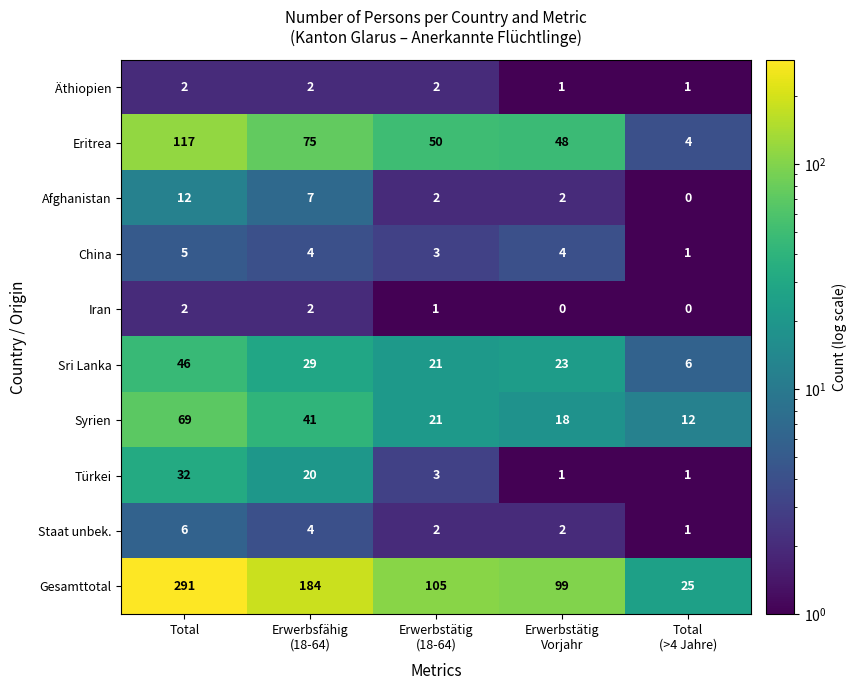

At which label does Staat unbek. first exceed 2?

Total